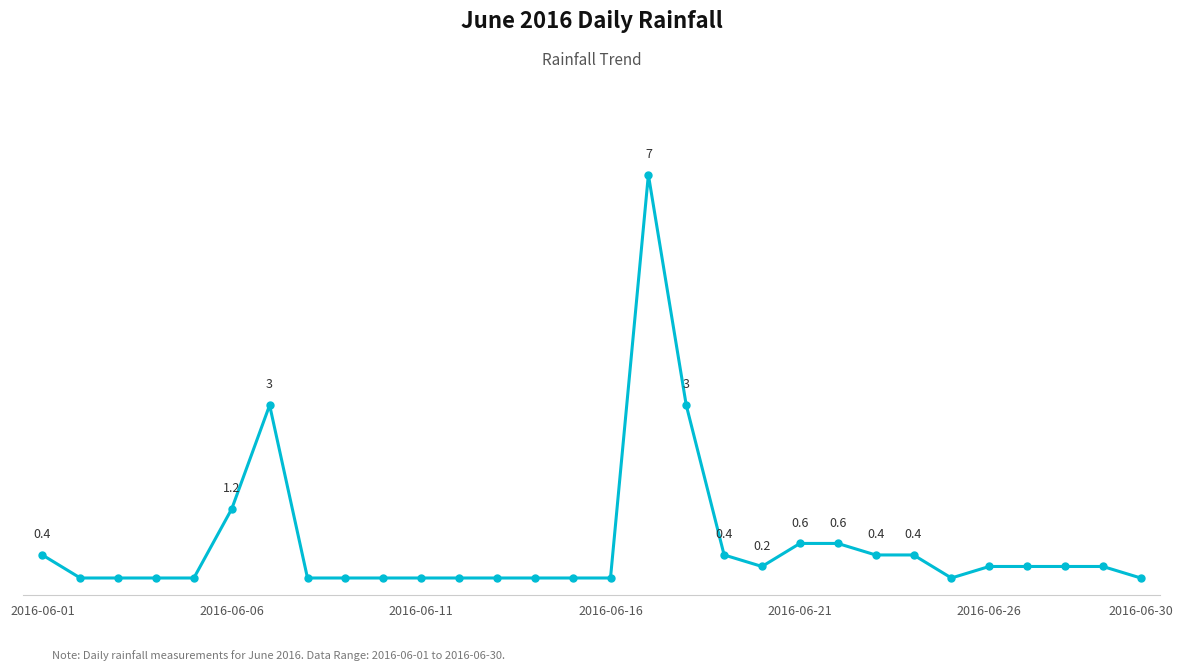

Is this an area chart (filled region under the line)?

No